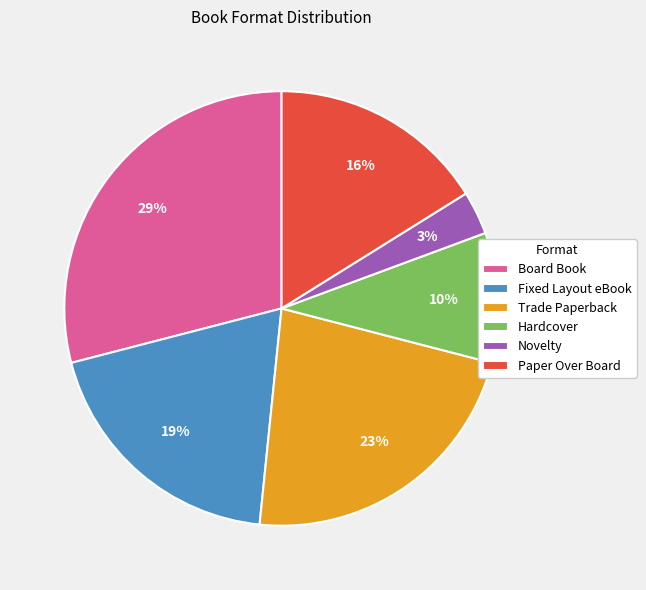

The Board Book slice represents 44% of the pie. True or false?

False